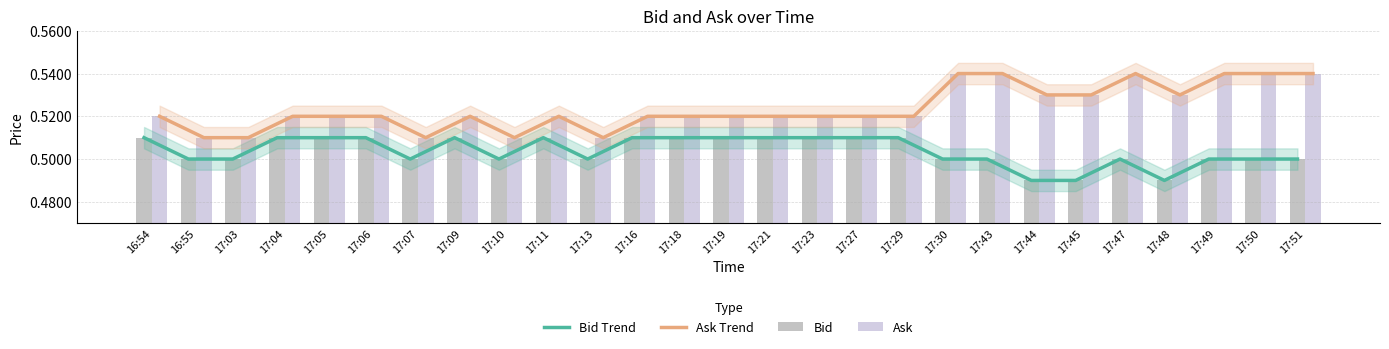

At which label is Bid Trend closest to 0?

17:44